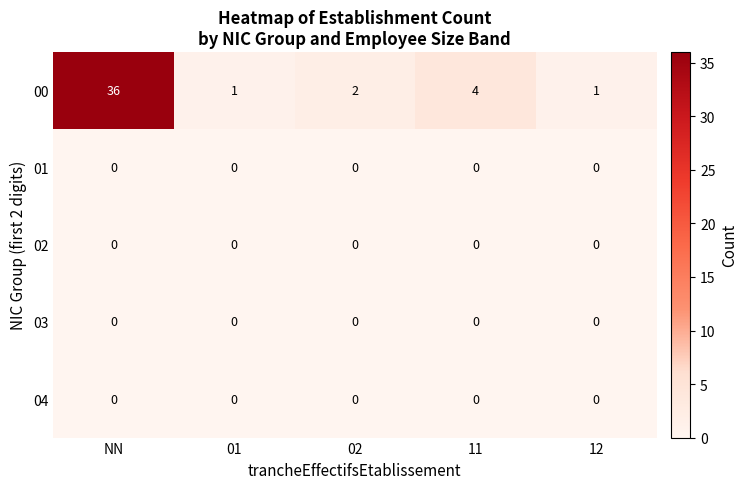

Count the number of data series in this chart.

5